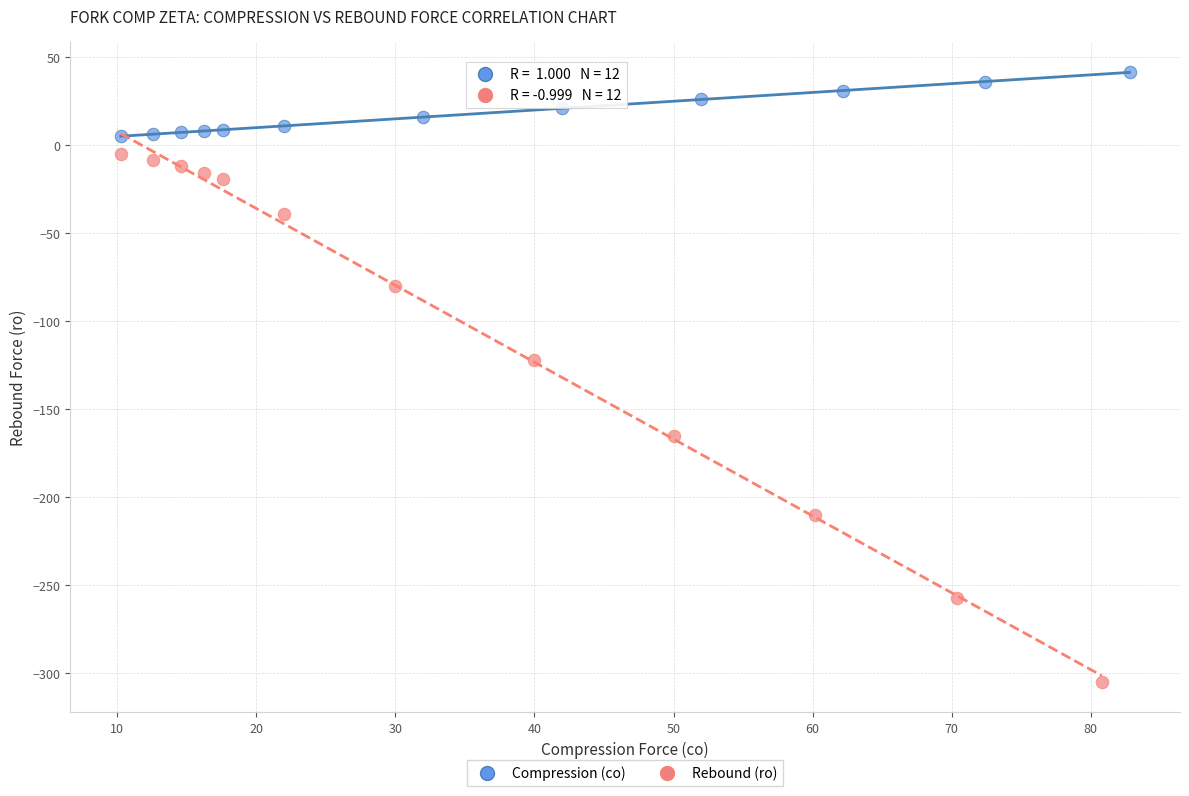

Which series reaches the maximum Y coordinate?

Compression (co)